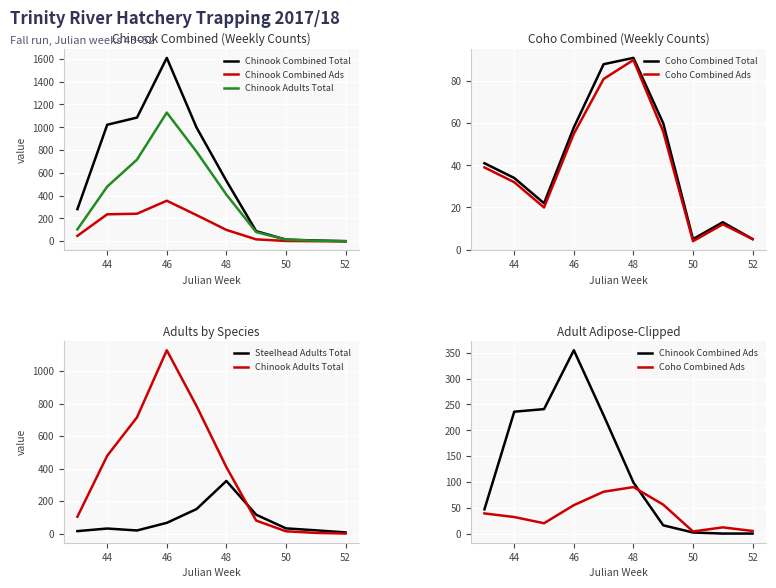

The value of Steelhead Adults Total at 44 is 9. True or false?

False